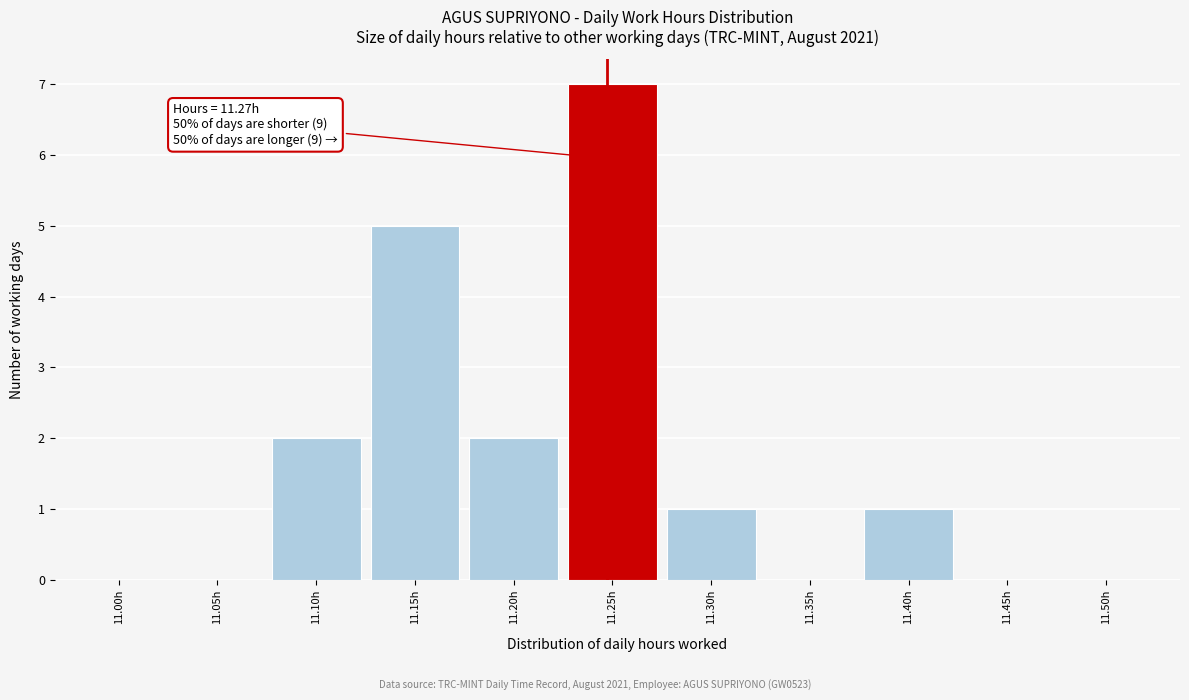

Reading right to left, transcribe all the data shown in this chart.

11.50h=0	11.45h=0	11.40h=1	11.35h=0	11.30h=1	11.25h=7	11.20h=2	11.15h=5	11.10h=2	11.05h=0	11.00h=0